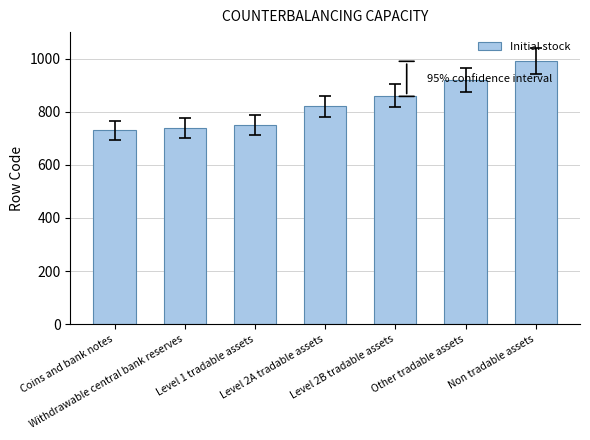

List the labels in order of value, smallest first.

Coins and bank notes, Withdrawable central bank reserves, Level 1 tradable assets, Level 2A tradable assets, Level 2B tradable assets, Other tradable assets, Non tradable assets